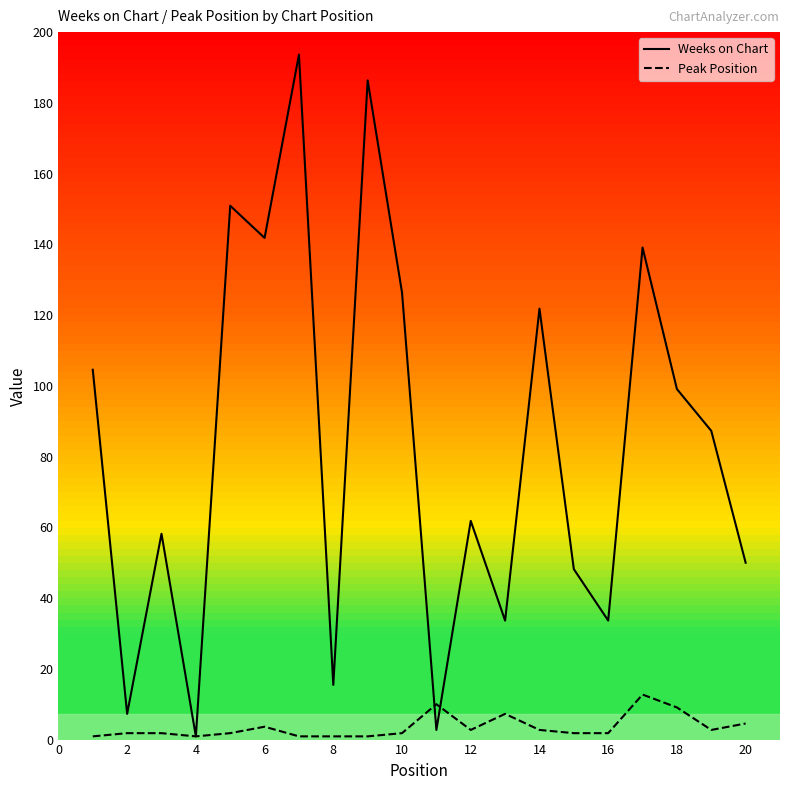

How many distinct data groups are displayed?

2